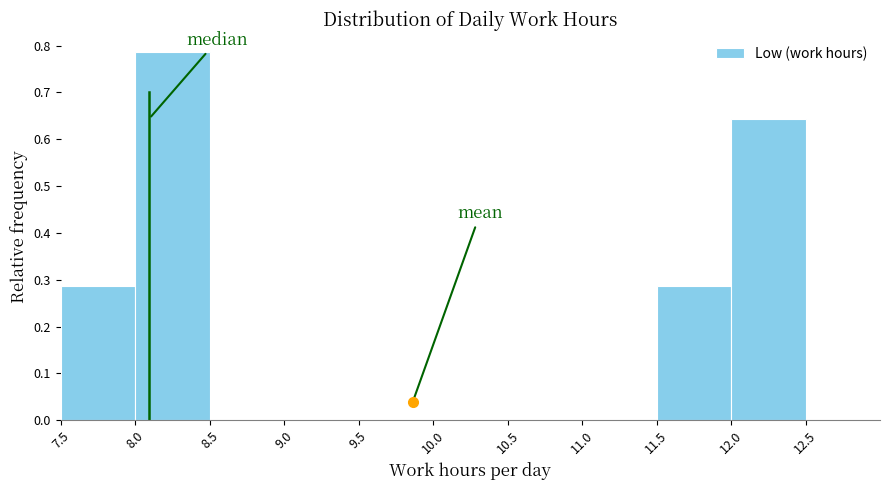

Reading left to right, list every bar in this chart as the range it spans on the x-axis followed by its height. The values are not printed on the chart, so give them approximately, as read against the axis.

7.5 to 8.0: 0.29
8.0 to 8.5: 0.79
8.5 to 9.0: 0
9.0 to 9.5: 0
9.5 to 10.0: 0
10.0 to 10.5: 0
10.5 to 11.0: 0
11.0 to 11.5: 0
11.5 to 12.0: 0.29
12.0 to 12.5: 0.64